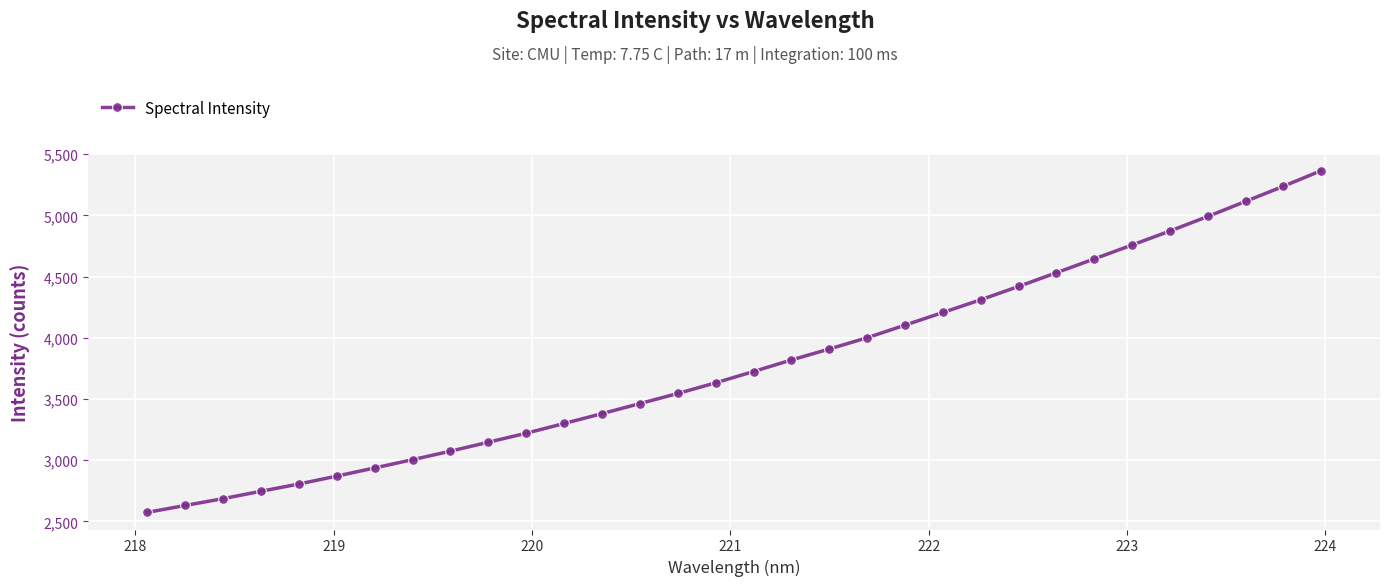

True or false: there are more than 1 points higher than both neighbors.

False